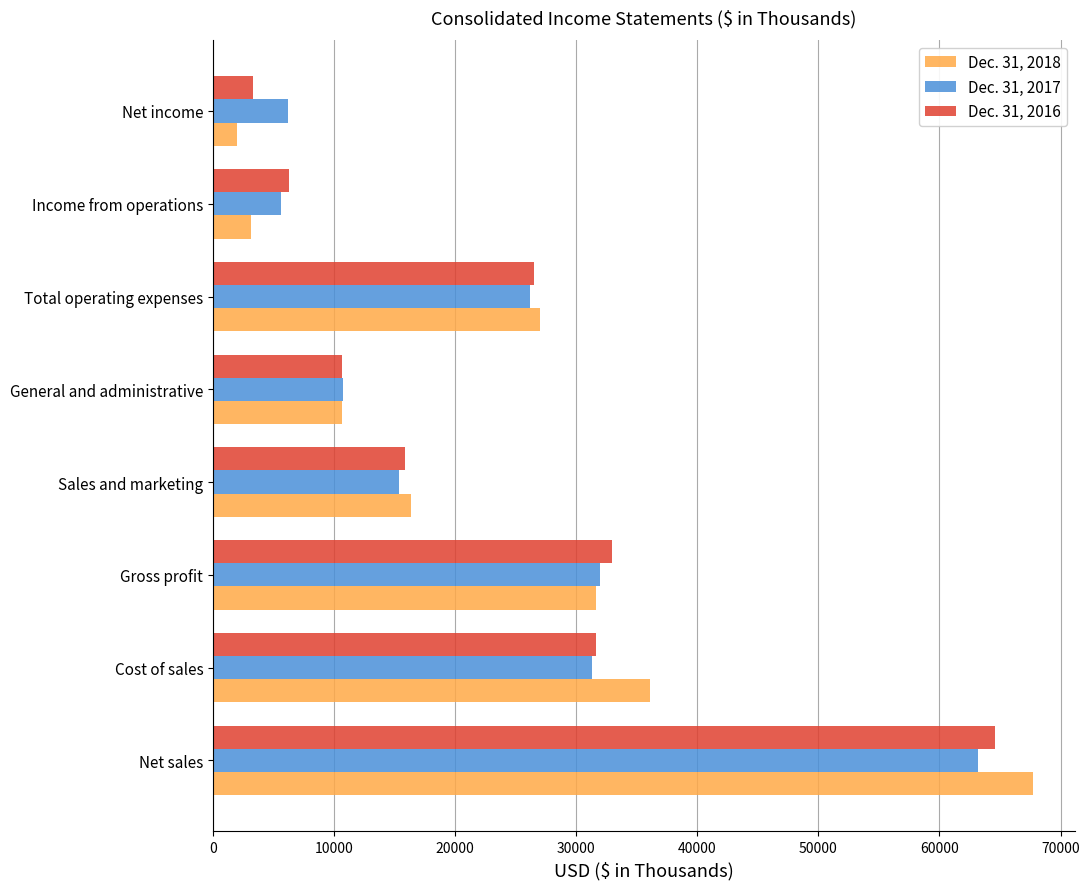

At how many categories does at least one series exceed 41105?

1